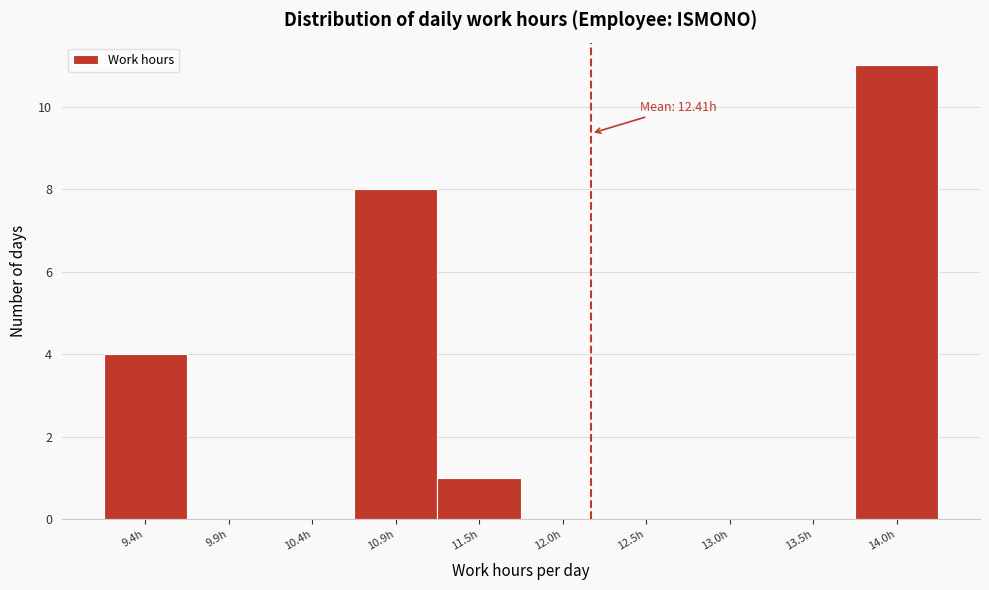

Reading left to right, transcribe all the data shown in this chart.

9.4h=4	9.9h=0	10.4h=0	10.9h=8	11.5h=1	12.0h=0	12.5h=0	13.0h=0	13.5h=0	14.0h=11